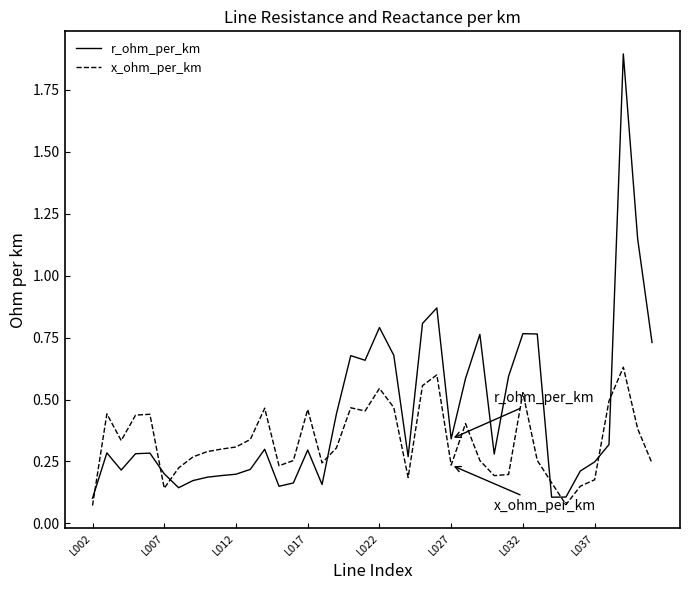

Which series has the largest total across all categories?

r_ohm_per_km